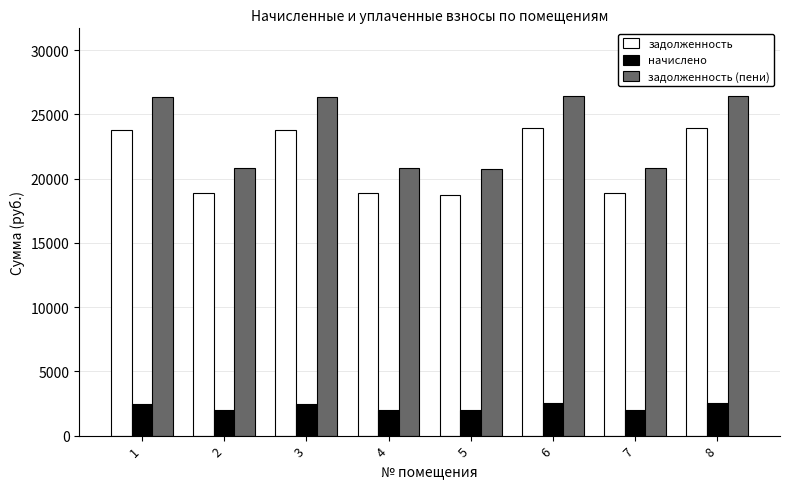

What is the difference between the highest and lowest values at 5?

18753.0